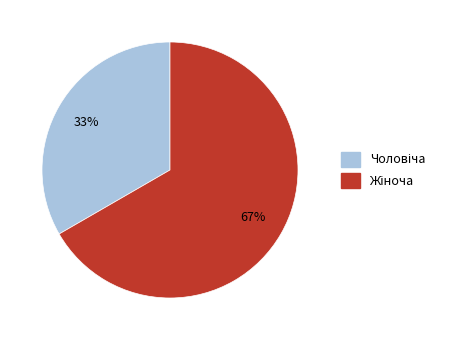

Does any single category account for the majority?

Yes